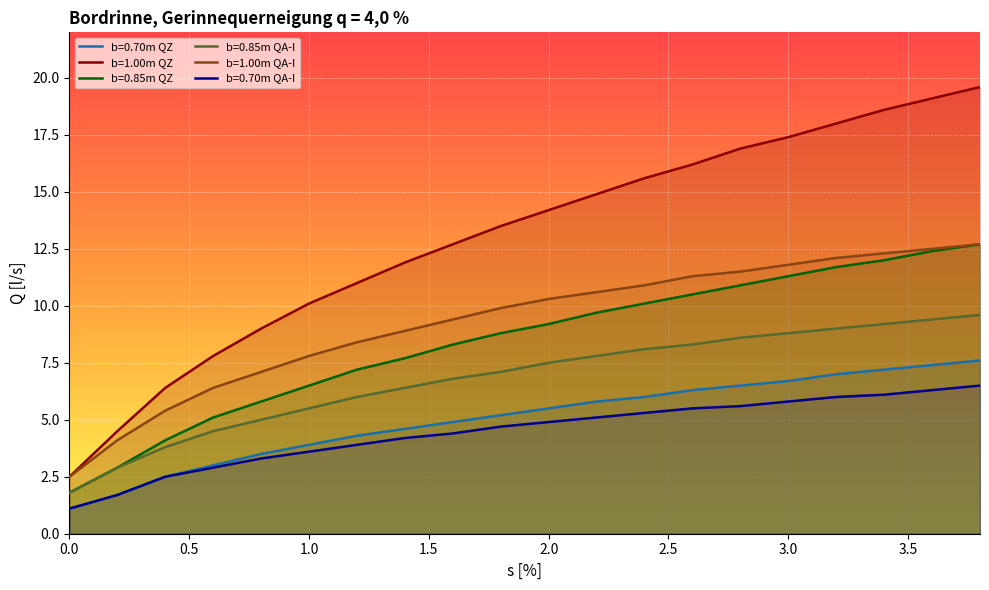

What is the label of the 4th point from the left?

0.6